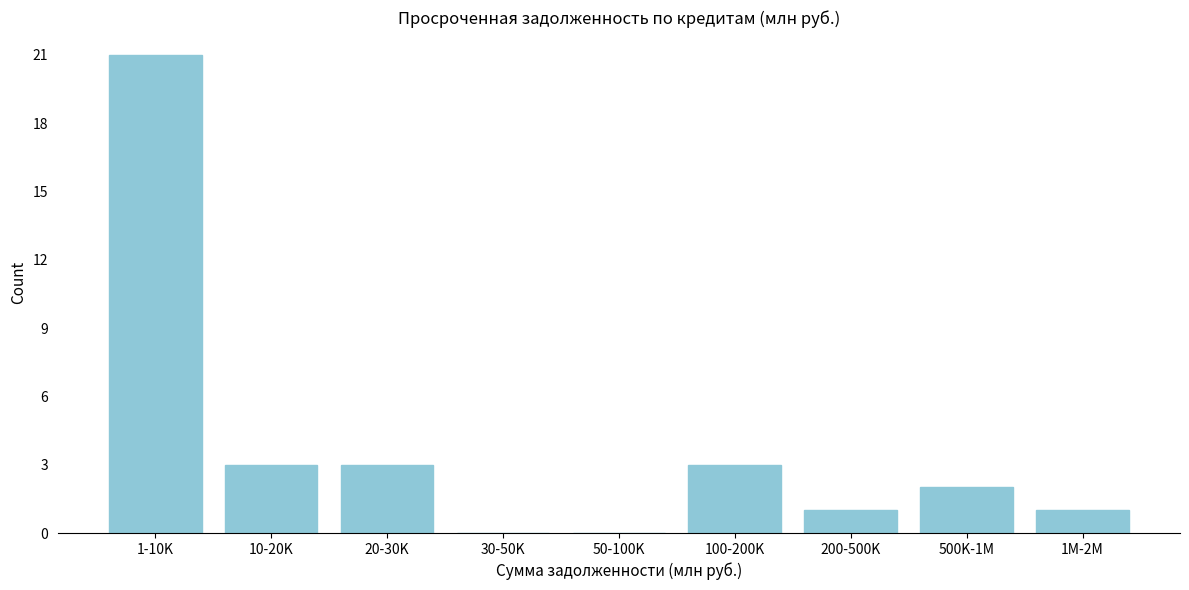

Reading left to right, what are all the values shown in this chart?

1-10K=21	10-20K=3	20-30K=3	30-50K=0	50-100K=0	100-200K=3	200-500K=1	500K-1M=2	1M-2M=1